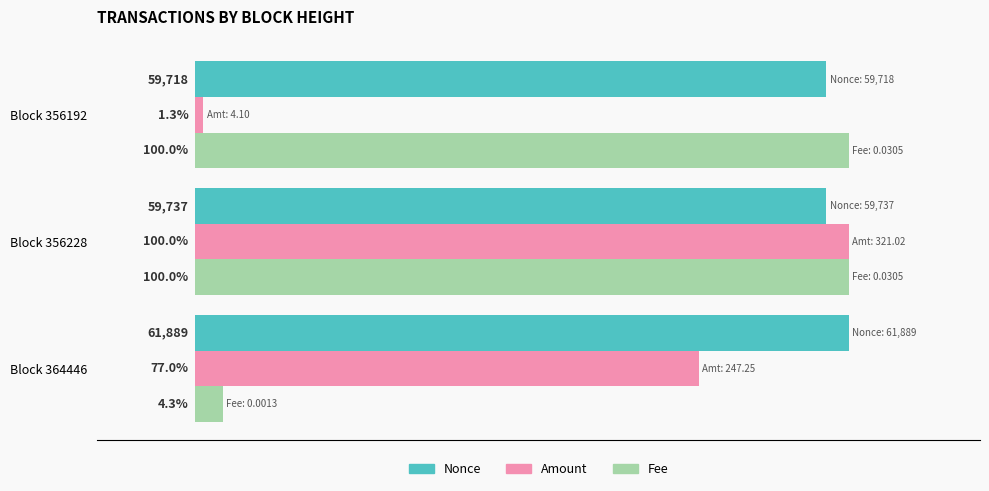

Where is Fee nearest to the value 52?

Block 364446